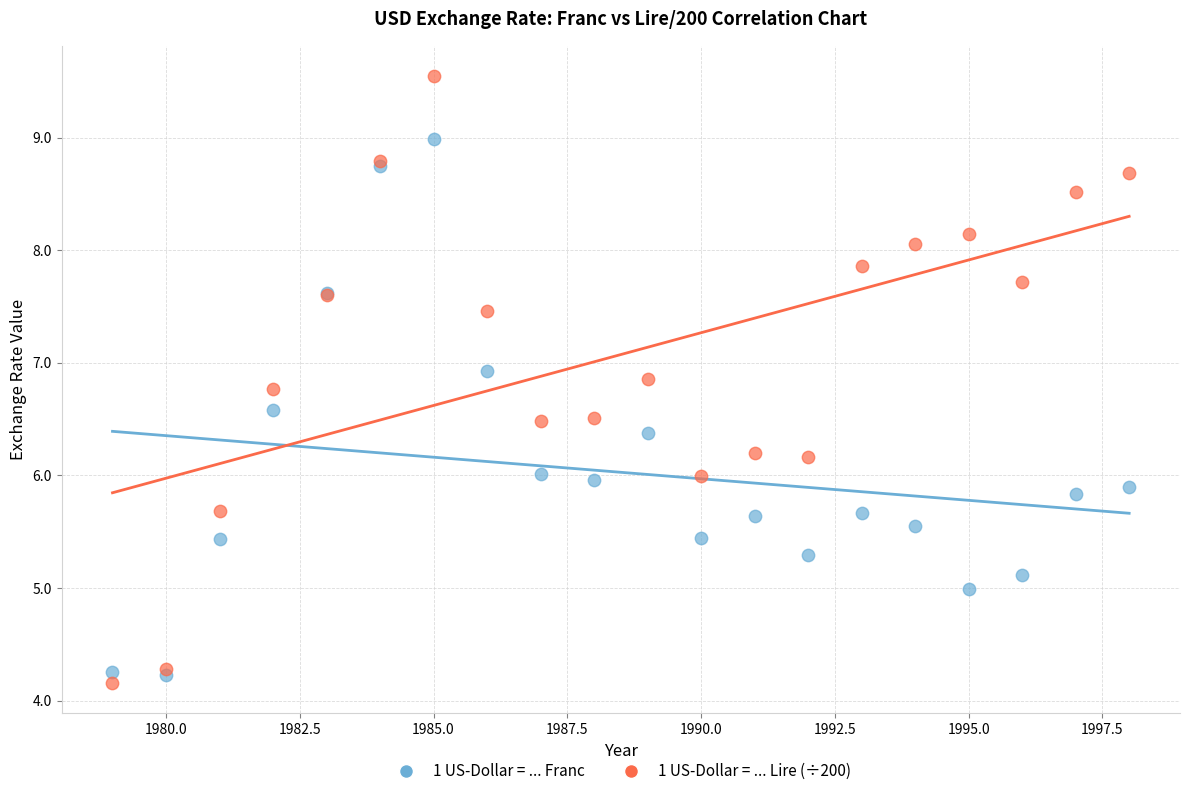

Which series has the widest spread of Y values?

1 US-Dollar = ... Lire (÷200)